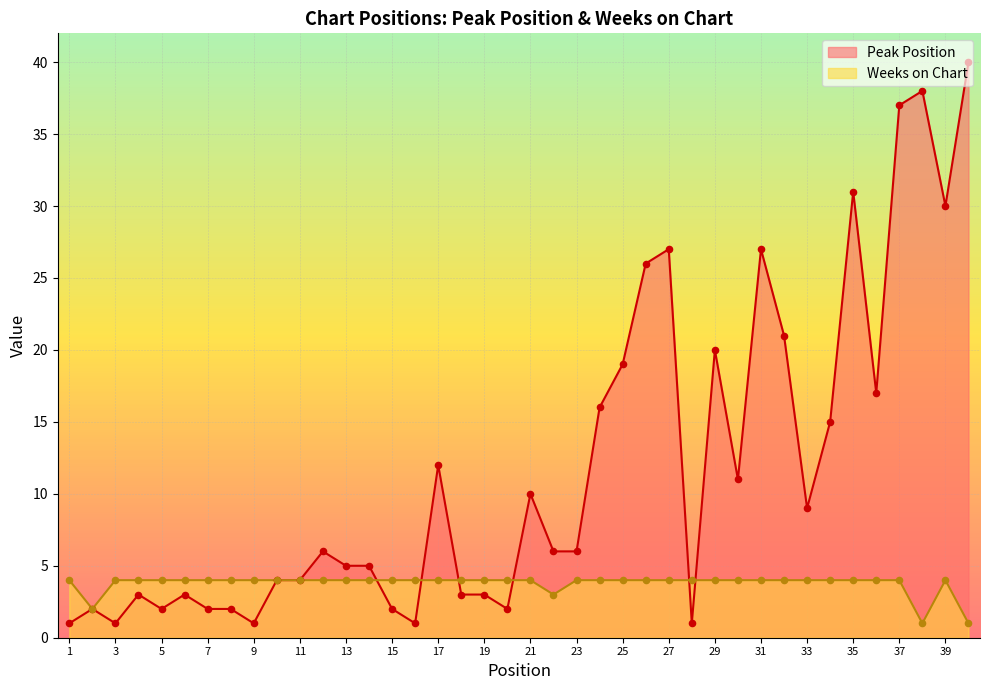

Is the value of Peak Position at 29 greater than the value of Weeks on Chart at 38?

Yes